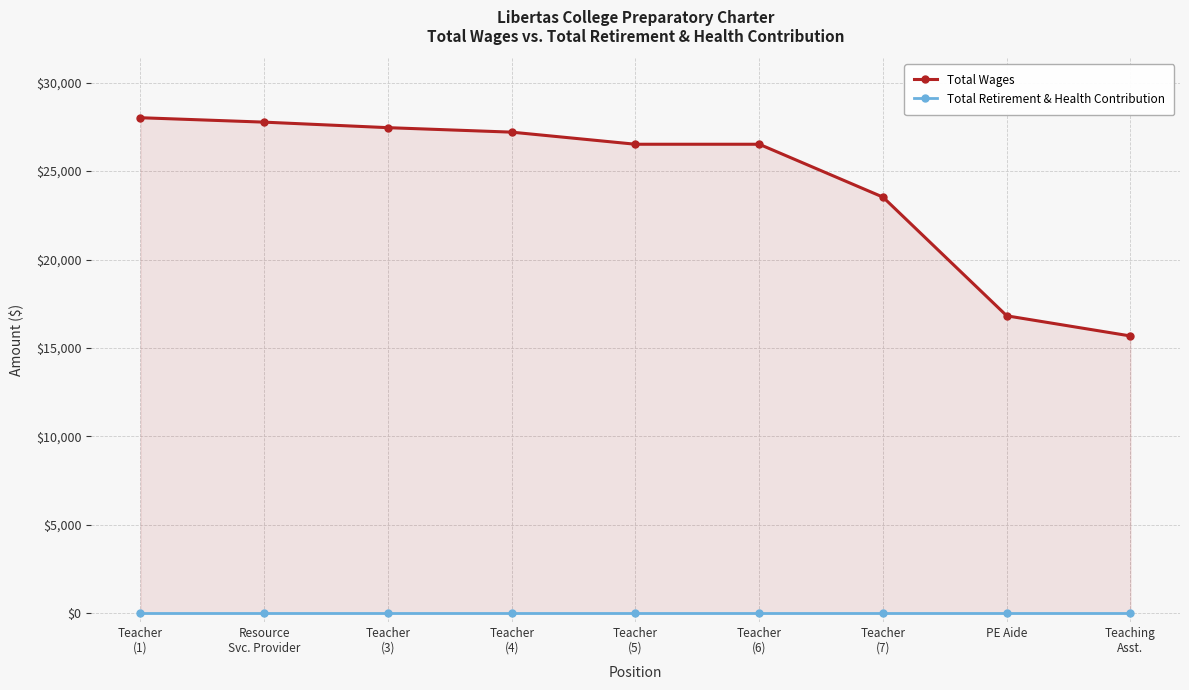

What is the value of the Total Wages point at the 1st from the left?

28020